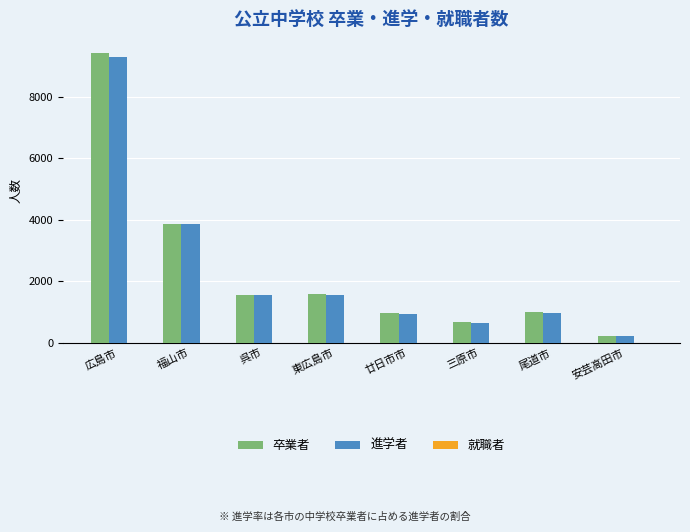

How many series are shown in this chart?

3